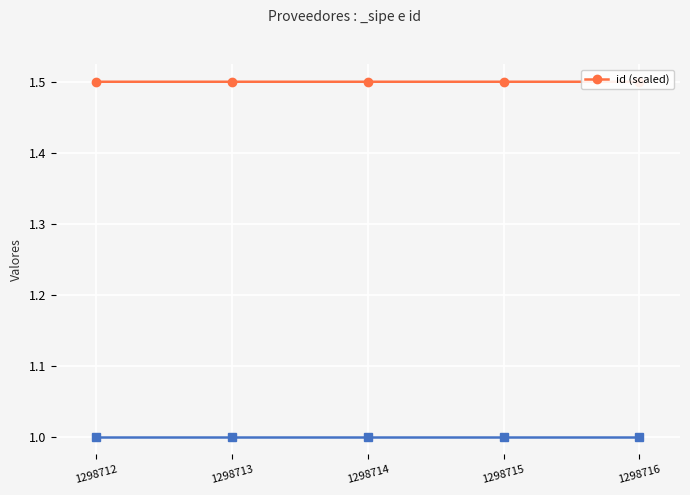

What is the ratio of the value at 1298716 to the value at 1298714?

1.0